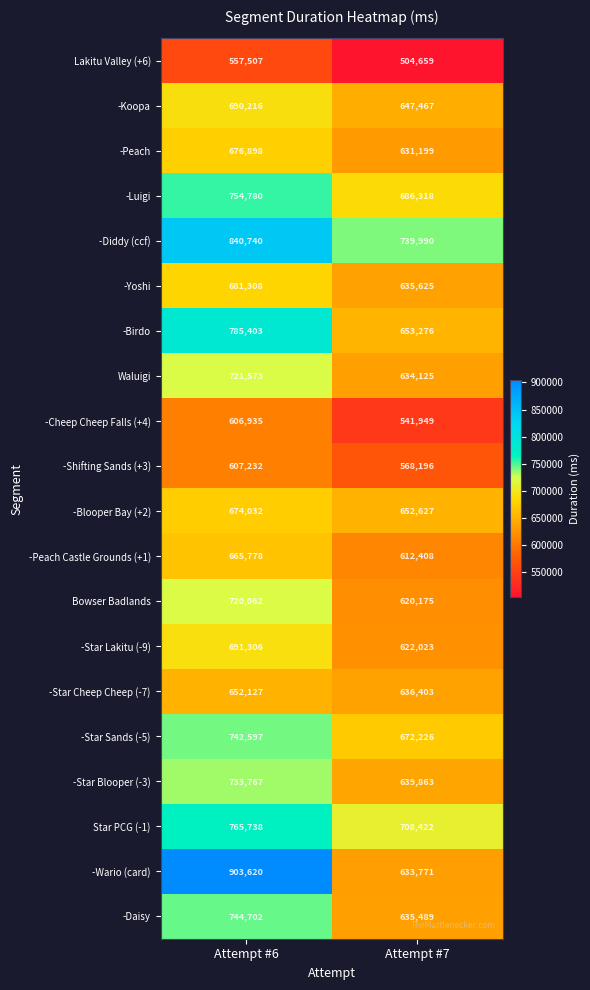

At which label is -Wario (card) closest to 768695?

Attempt #7